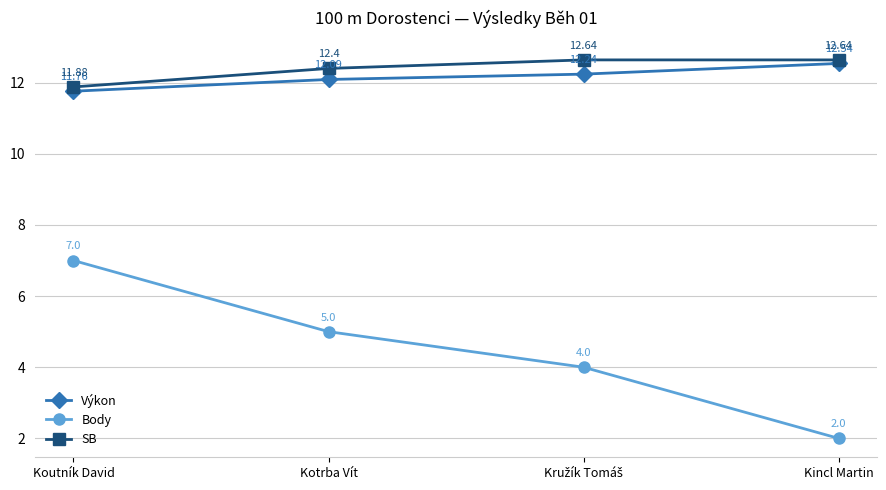

What is the label of the 1st point from the right?

Kincl Martin